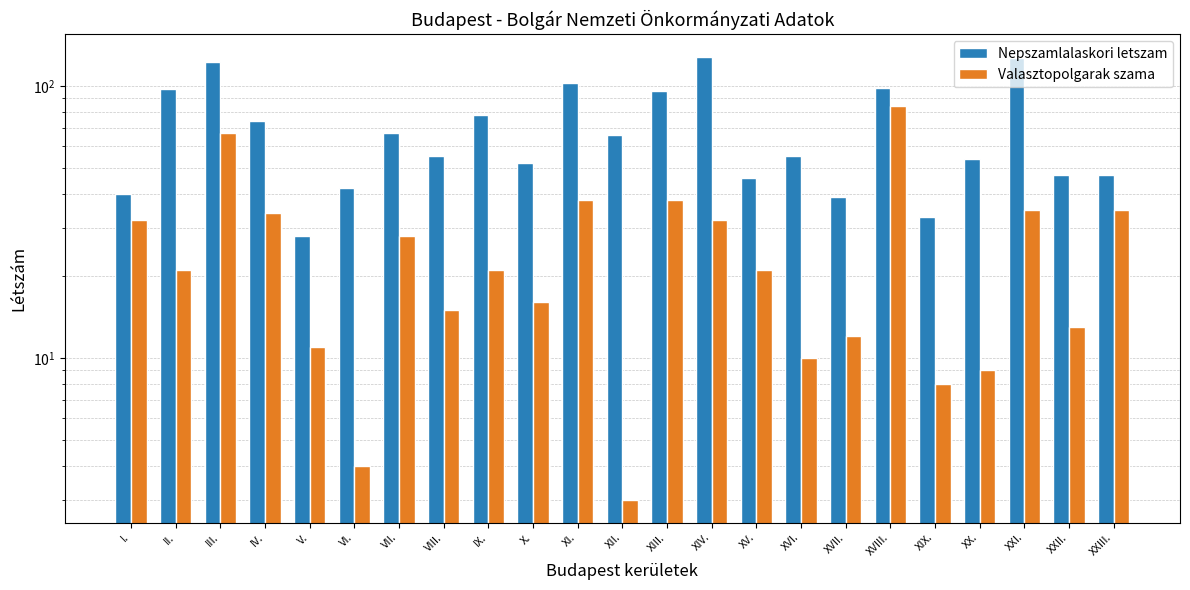

How many series are shown in this chart?

2